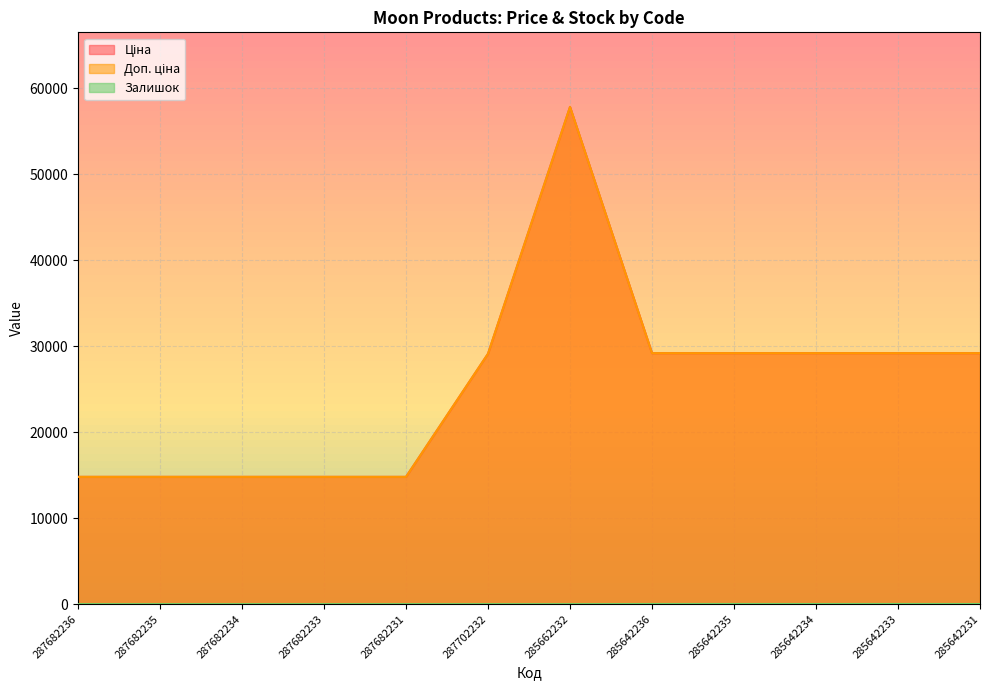

Rank the categories by Ціна value from lowest to highest.

287682236, 287682235, 287682234, 287682233, 287682231, 287702232, 285642236, 285642235, 285642234, 285642233, 285642231, 285662232